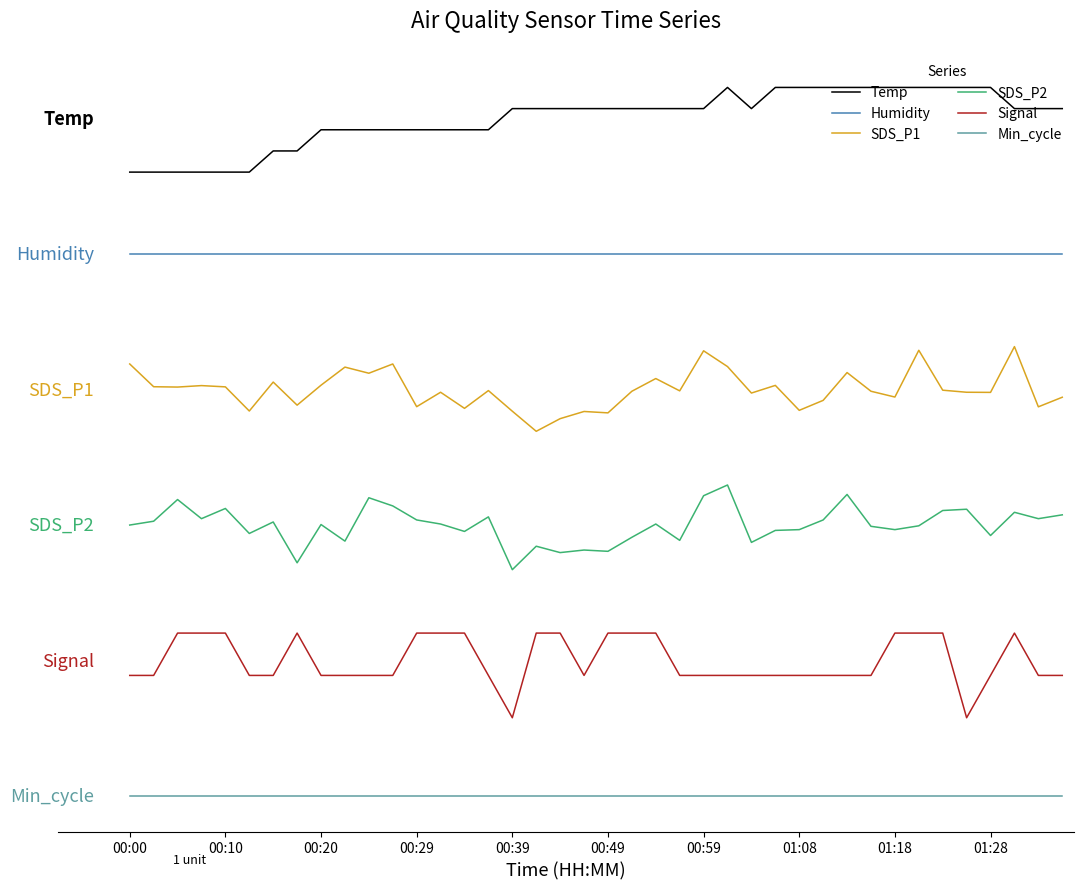

True or false: Humidity has more than 1 points higher than both neighbors.

False